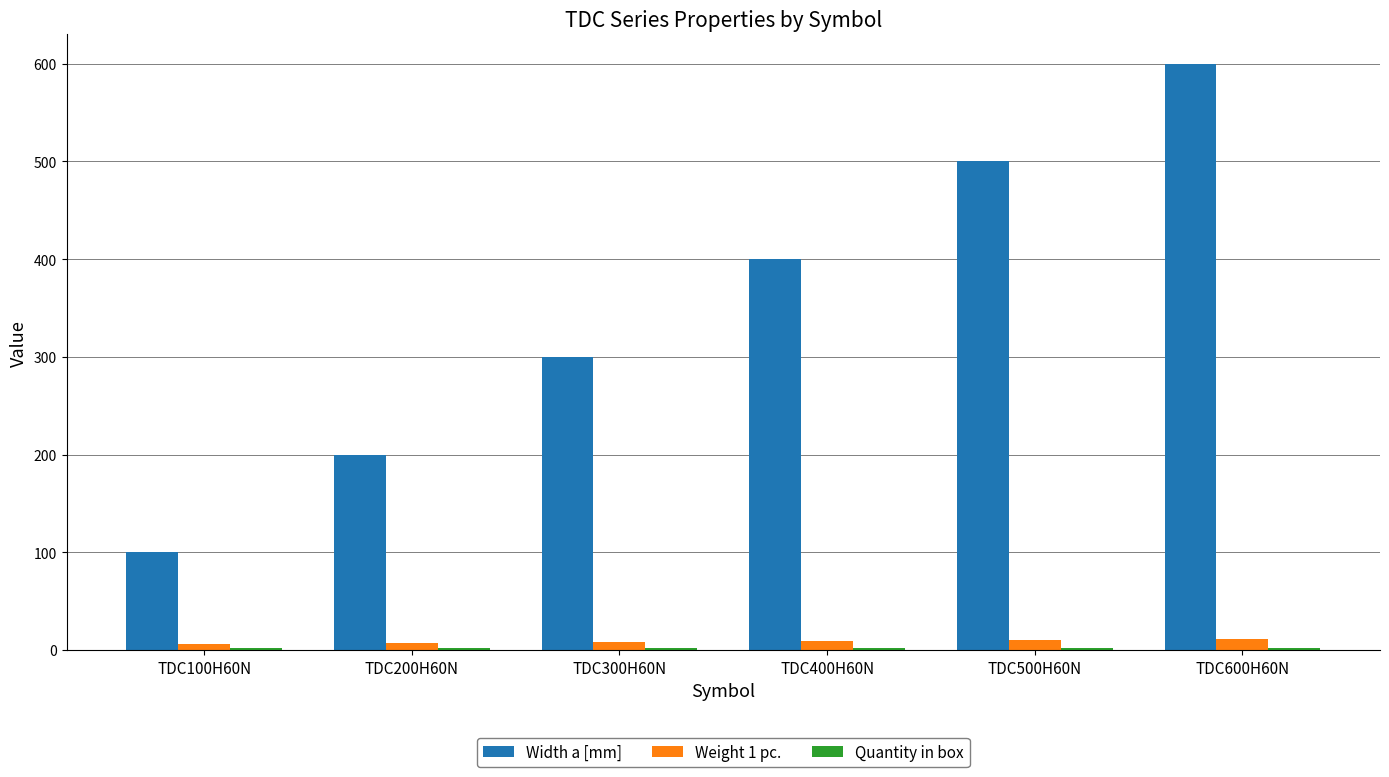

Is it true that Weight 1 pc. equals 10.0 at TDC500H60N?

True